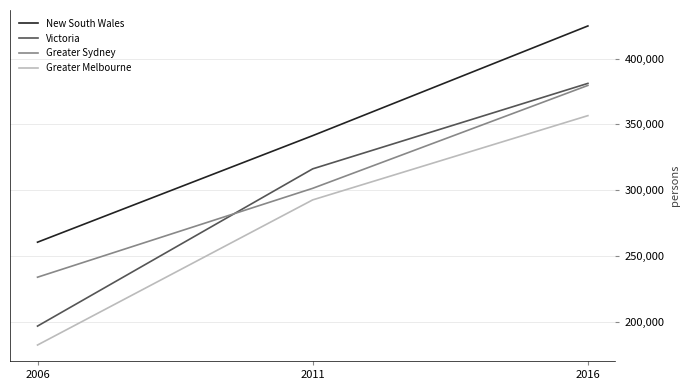

How many categories are shown in the chart?

3